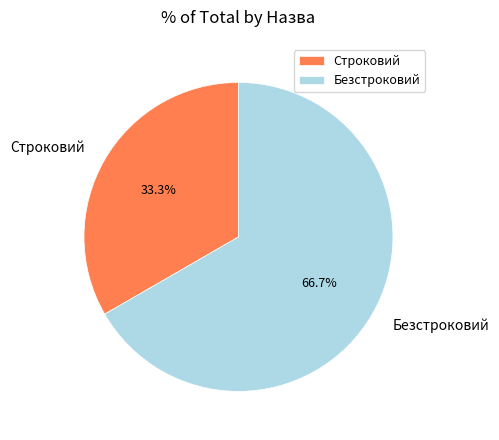

Which slice is the largest?

Безстроковий